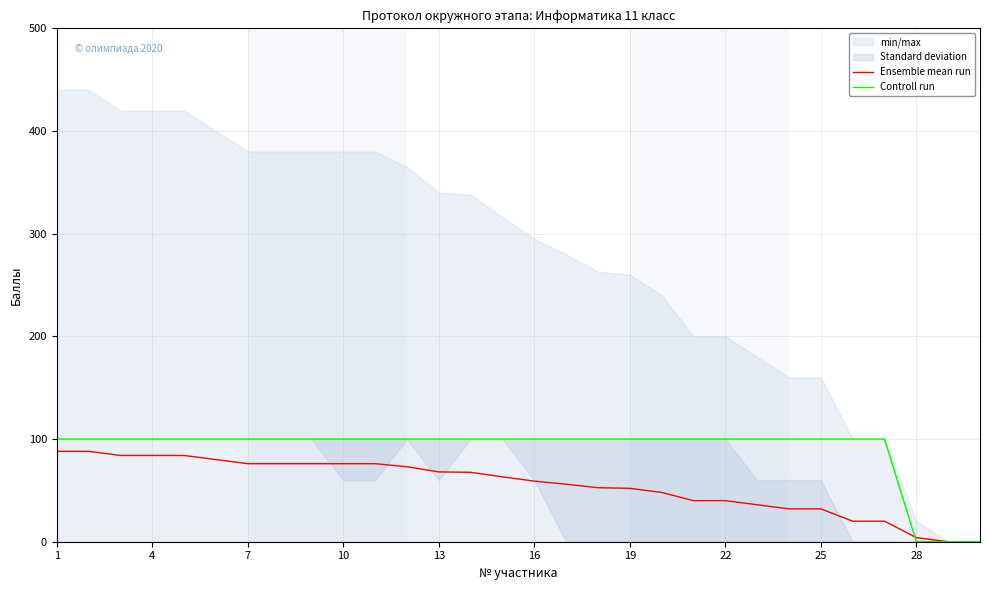

At which category is the sum across all series the highest?

1